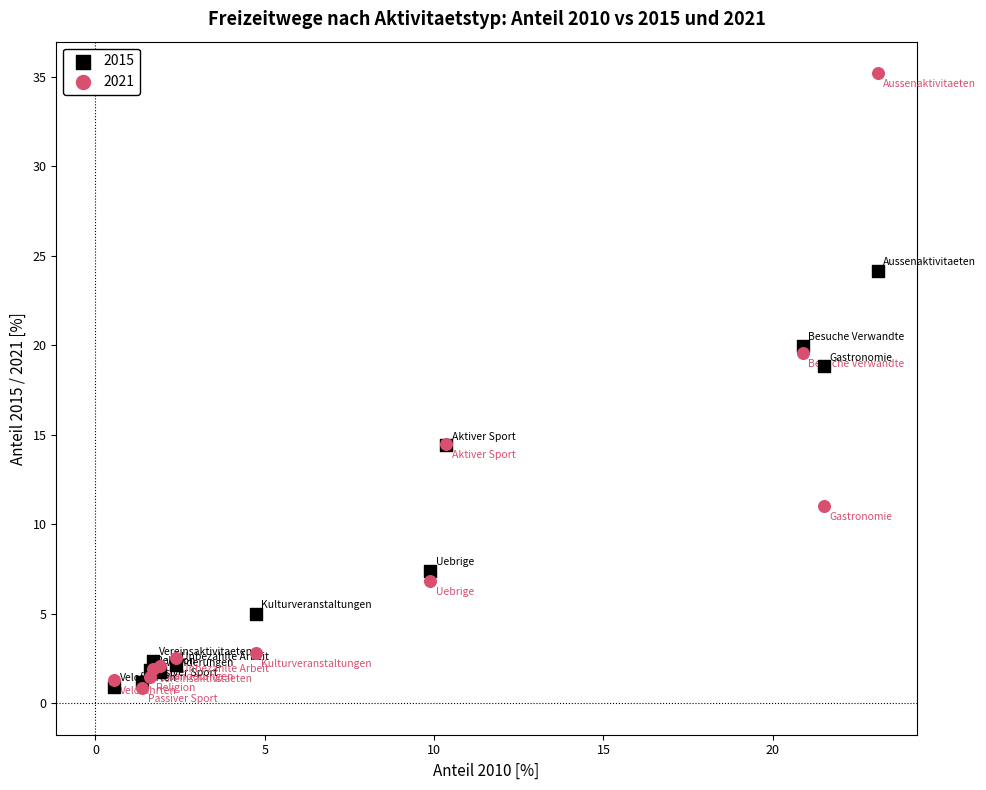

What are all the series names shown in the legend?

2015, 2021